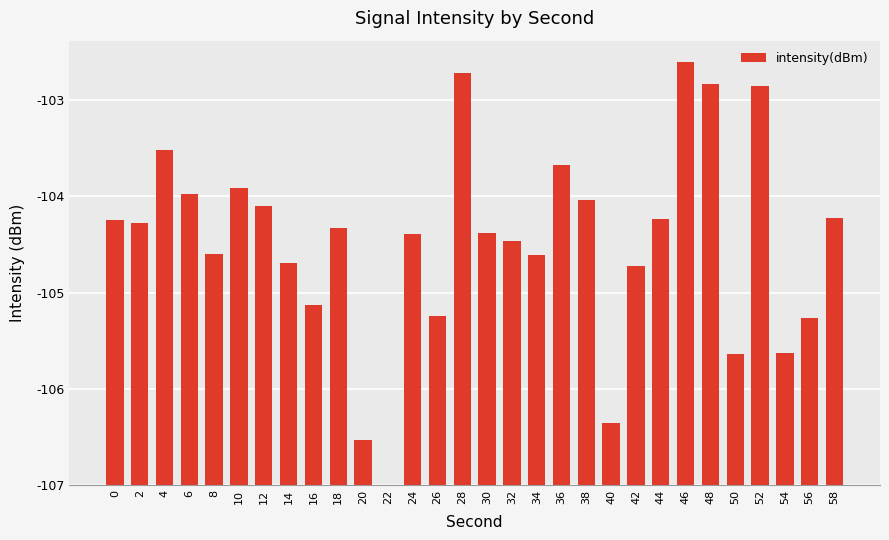

Reading left to right, what are all the values shown in this chart?

0=2.8	2=2.7	4=3.5	6=3.0	8=2.4	10=3.1	12=2.9	14=2.3	16=1.9	18=2.7	20=0.5	22=0.0	24=2.6	26=1.8	28=4.3	30=2.6	32=2.5	34=2.4	36=3.3	38=3.0	40=0.6	42=2.3	44=2.8	46=4.4	48=4.2	50=1.4	52=4.1	54=1.4	56=1.7	58=2.8